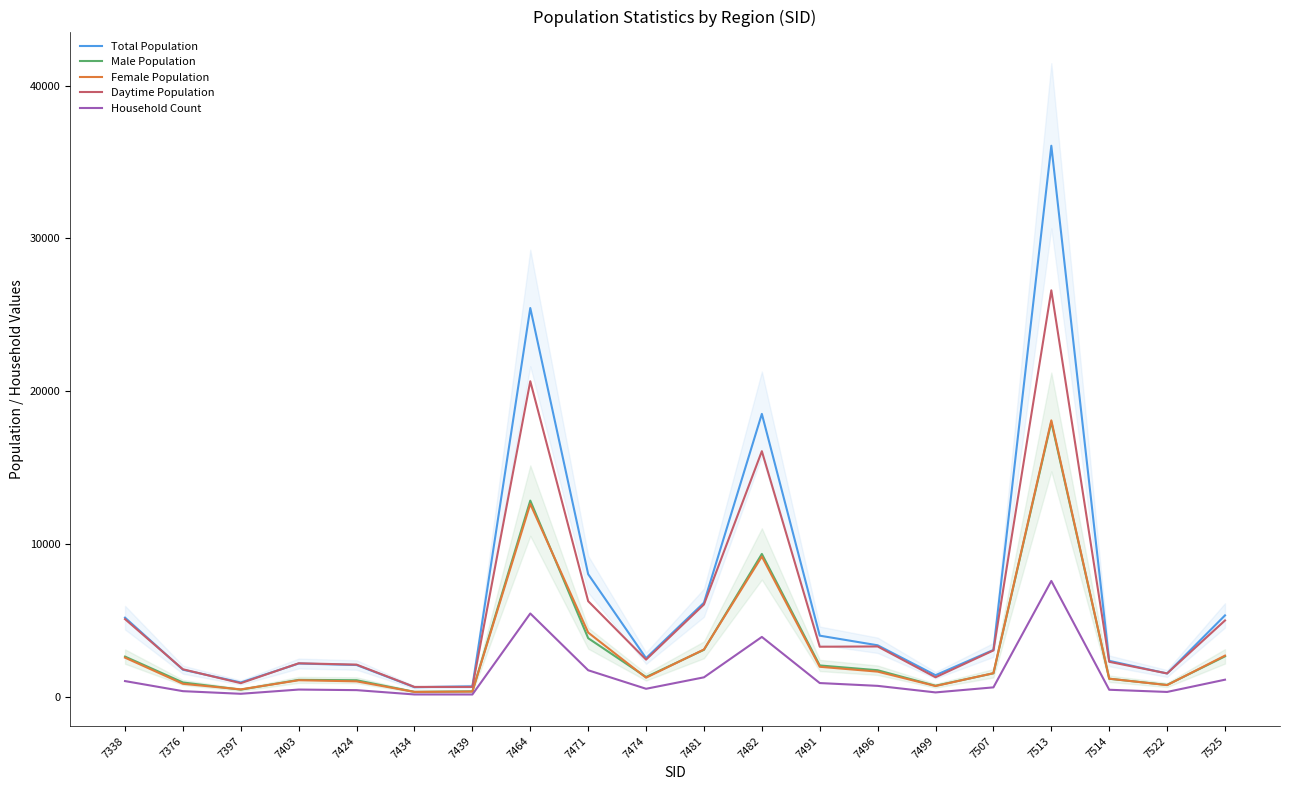

Reading right to left, extract all data points from this chart.

Total Population: 7525=5314	7522=1511	7514=2339	7513=36058	7507=3053	7499=1399	7496=3357	7491=3987	7482=18505	7481=6145	7474=2514	7471=8012	7464=25437	7439=668	7434=614	7424=2065	7403=2164	7397=923	7376=1759	7338=5165
Male Population: 7525=2633	7522=760	7514=1168	7513=17978	7507=1523	7499=708	7496=1724	7491=2037	7482=9337	7481=3061	7474=1280	7471=3822	7464=12828	7439=341	7434=308	7424=1069	7403=1094	7397=454	7376=923	7338=2617
Female Population: 7525=2681	7522=751	7514=1171	7513=18080	7507=1530	7499=691	7496=1633	7491=1950	7482=9168	7481=3084	7474=1234	7471=4190	7464=12609	7439=327	7434=306	7424=996	7403=1070	7397=469	7376=836	7338=2548
Daytime Population: 7525=4983	7522=1515	7514=2276	7513=26592	7507=3022	7499=1263	7496=3280	7491=3263	7482=16063	7481=6030	7474=2419	7471=6245	7464=20643	7439=632	7434=630	7424=2091	7403=2179	7397=878	7376=1786	7338=5071
Household Count: 7525=1105	7522=303	7514=446	7513=7570	7507=603	7499=272	7496=701	7491=885	7482=3904	7481=1260	7474=510	7471=1723	7464=5439	7439=136	7434=138	7424=421	7403=459	7397=182	7376=354	7338=1014